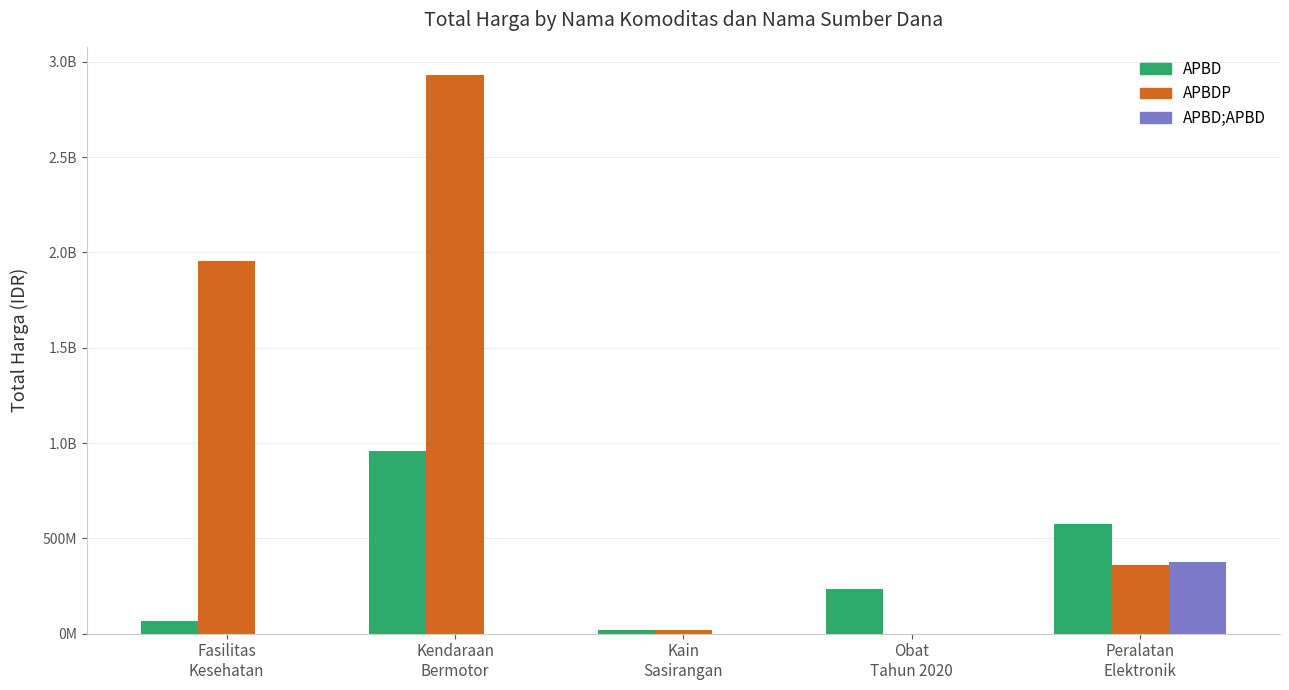

What is the average value of the APBD series?

370071477